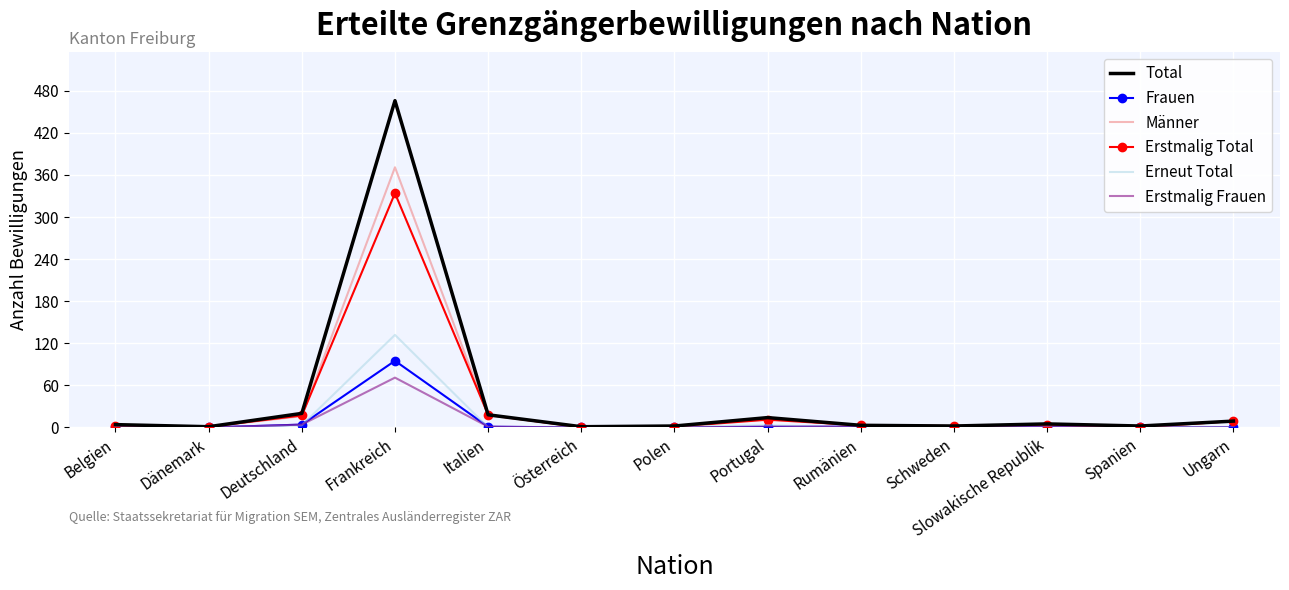

Between Portugal and Schweden, which series saw the biggest shift?

Total